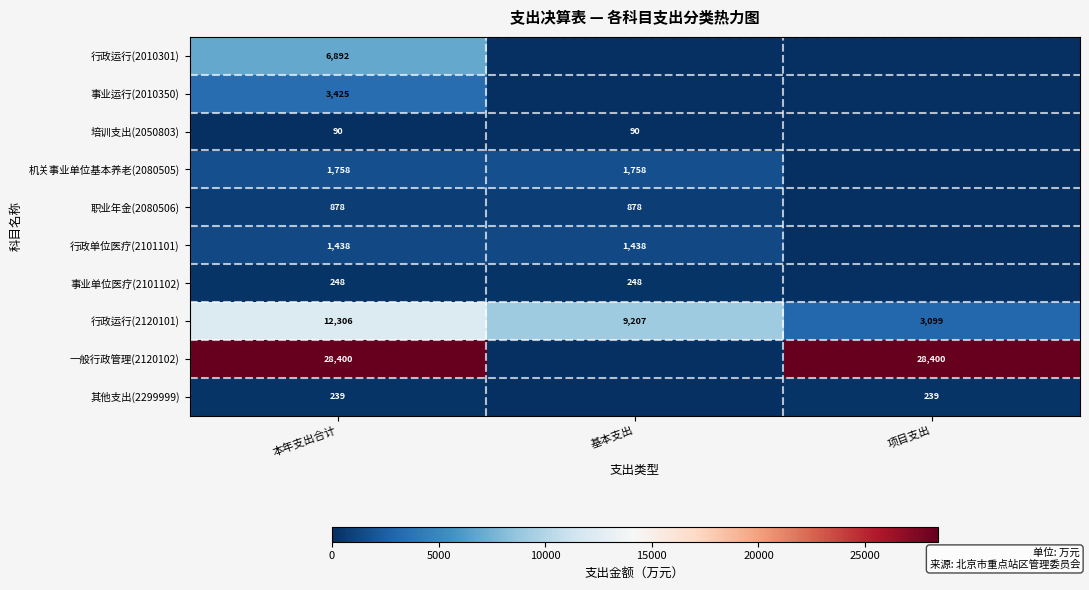

The value of 一般行政管理(2120102) at 项目支出 is 28400. True or false?

True